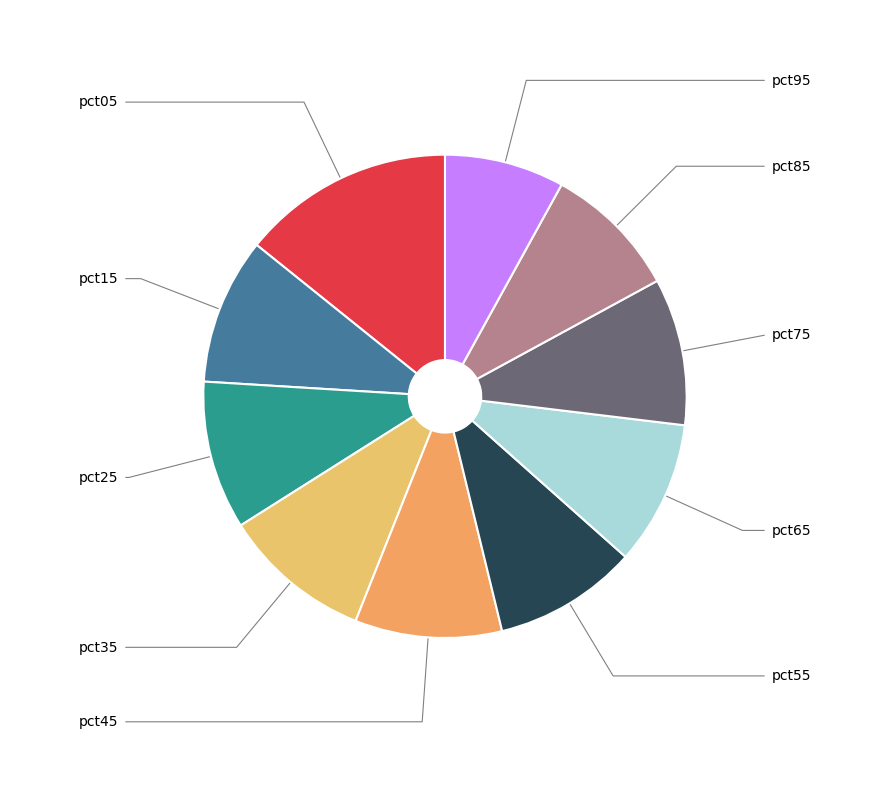

What is the change in value from pct75 to pct85?

-0.1